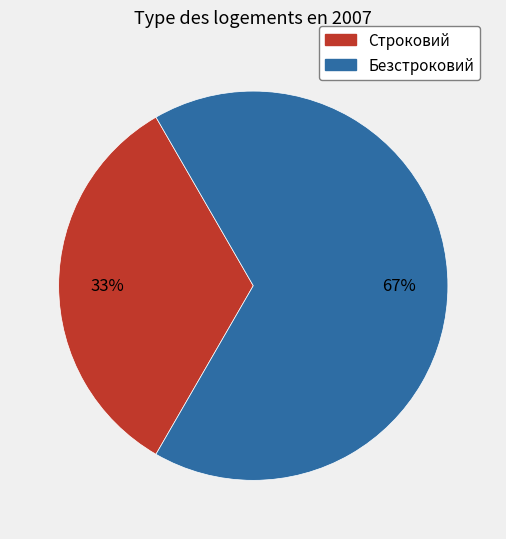

How many slices are in this pie chart?

2